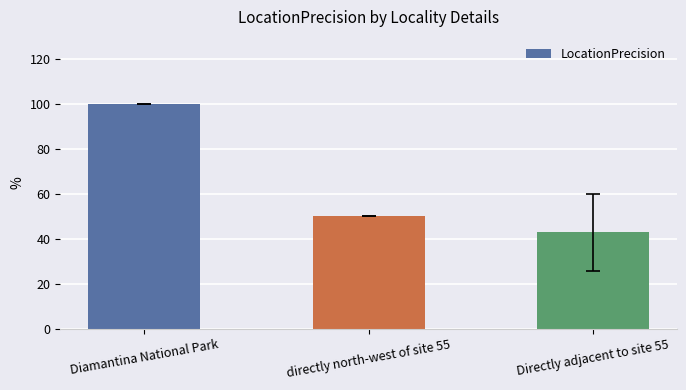

Are the bars horizontal?

No